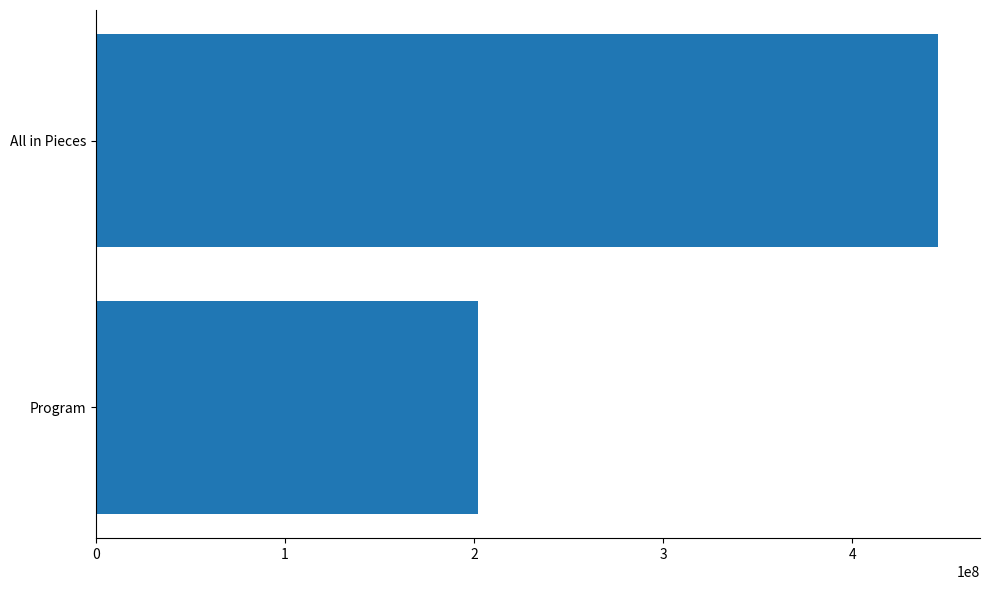

The chart shows a value of 201808405 at Program. True or false?

True